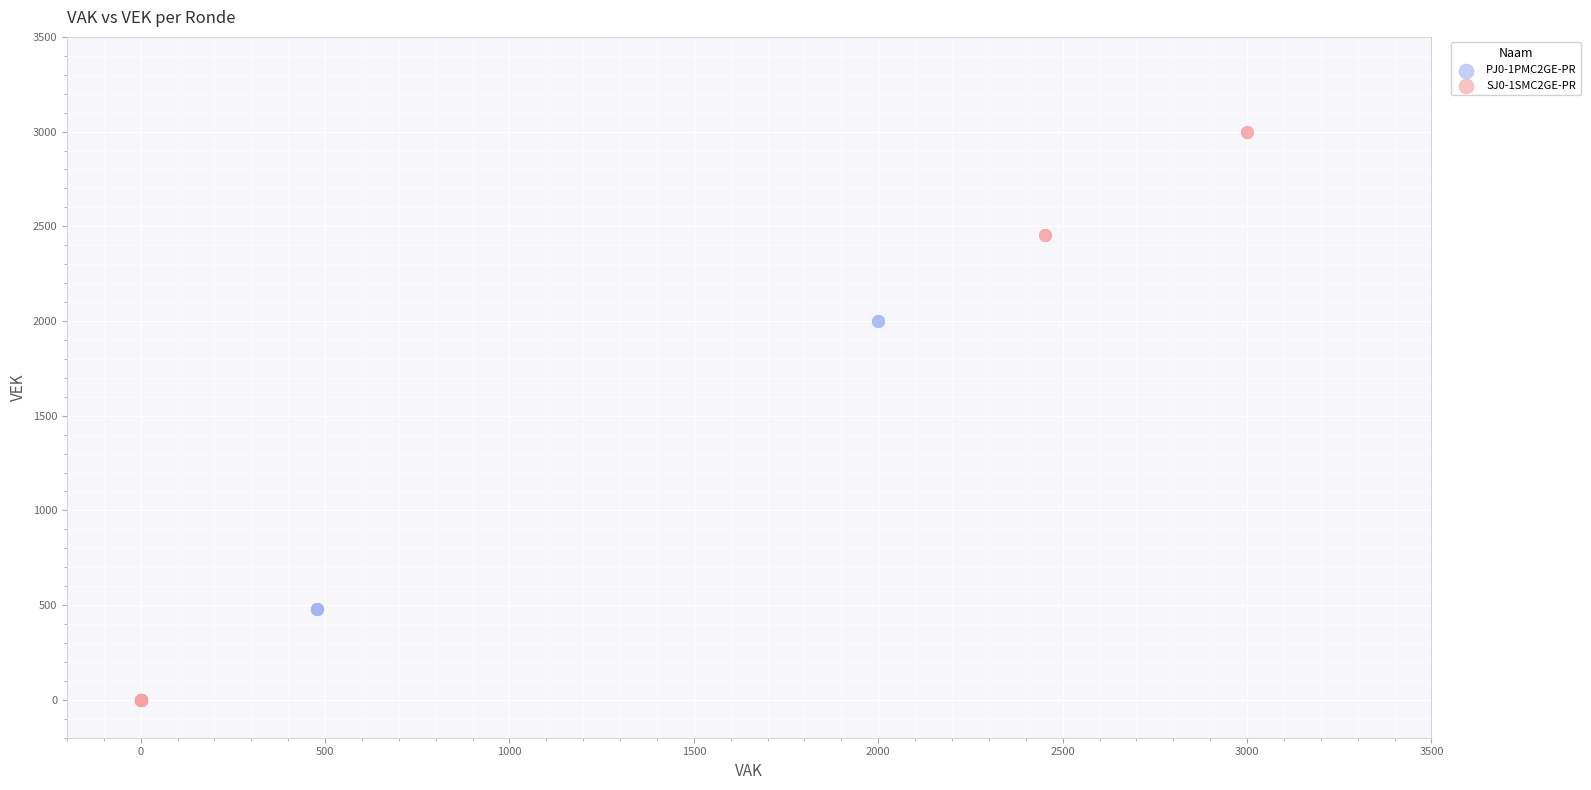

Which series reaches the maximum Y coordinate?

SJ0-1SMC2GE-PR